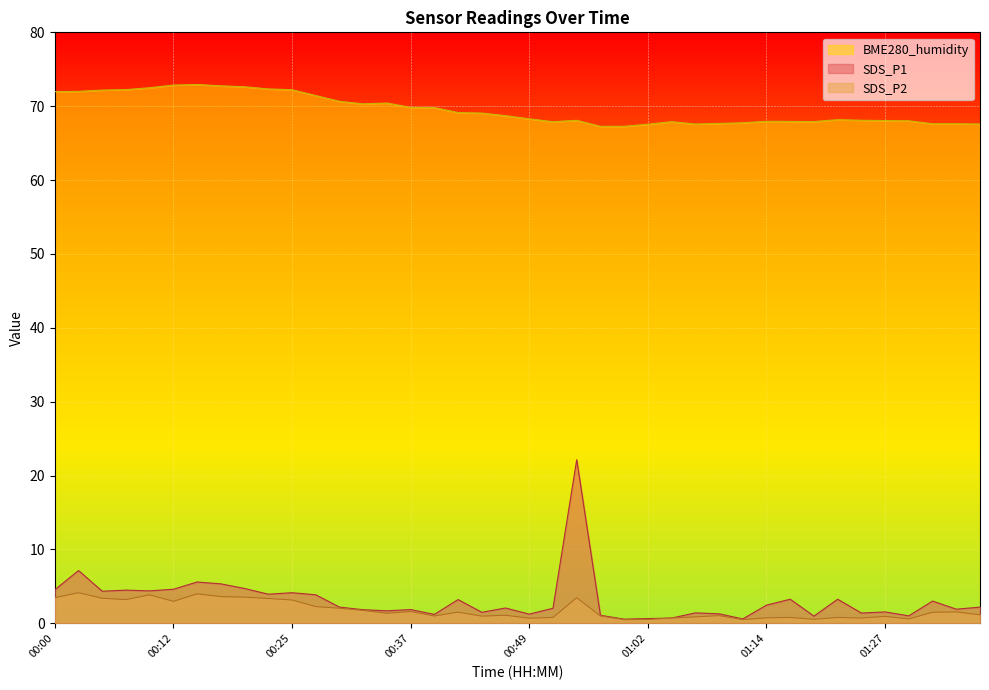

True or false: BME280_humidity and SDS_P2 intersect in this chart.

False